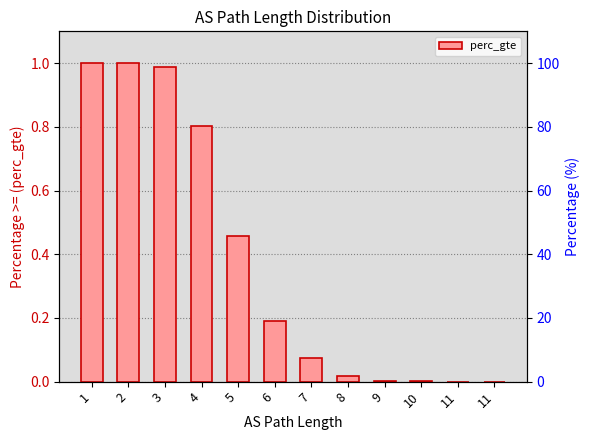

How many values are above zero?

11